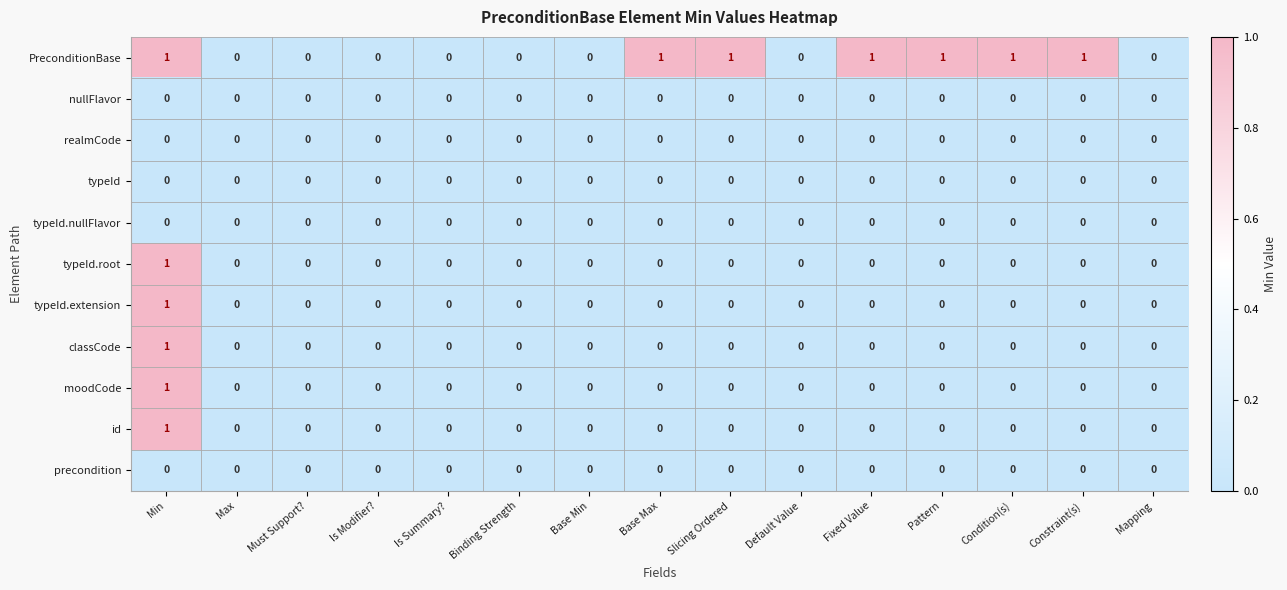

Which category has the highest value in the typeId.extension series?

Min